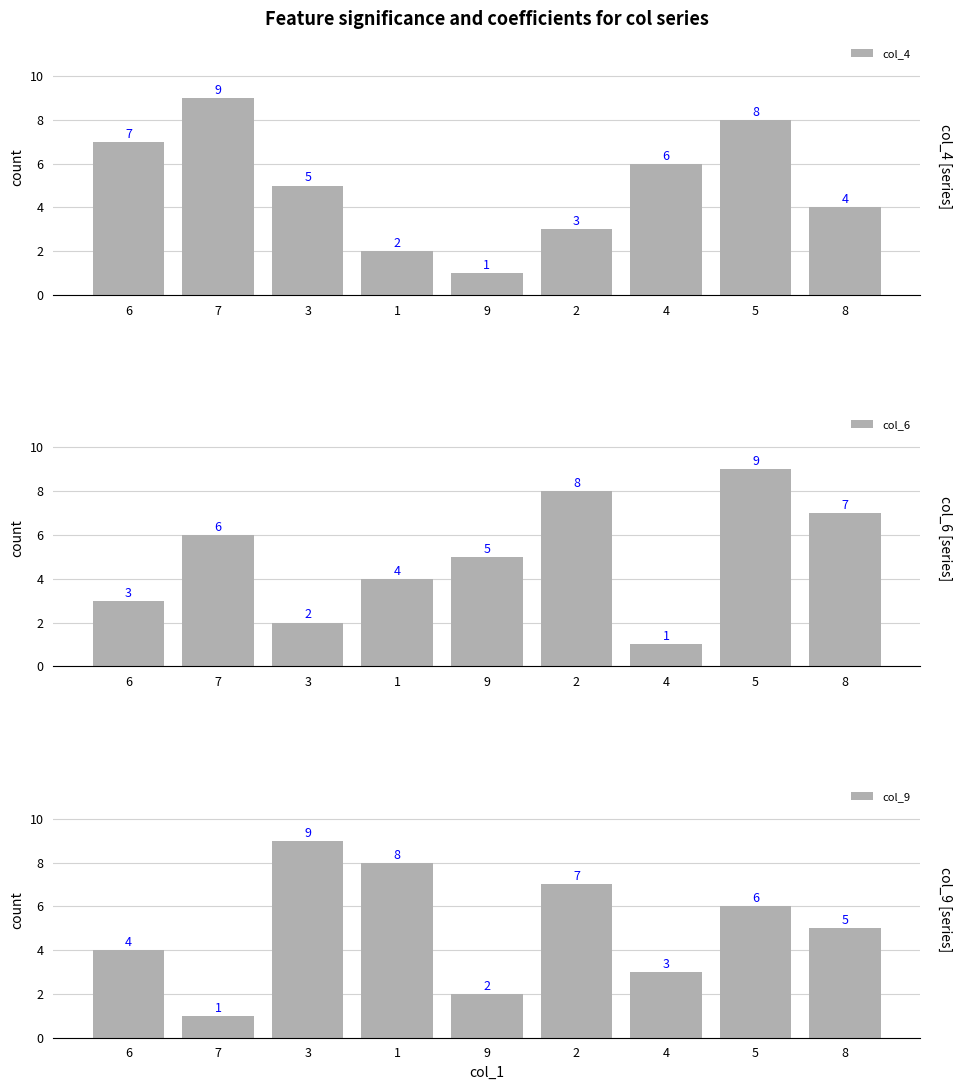

Count the number of categories in the chart.

9